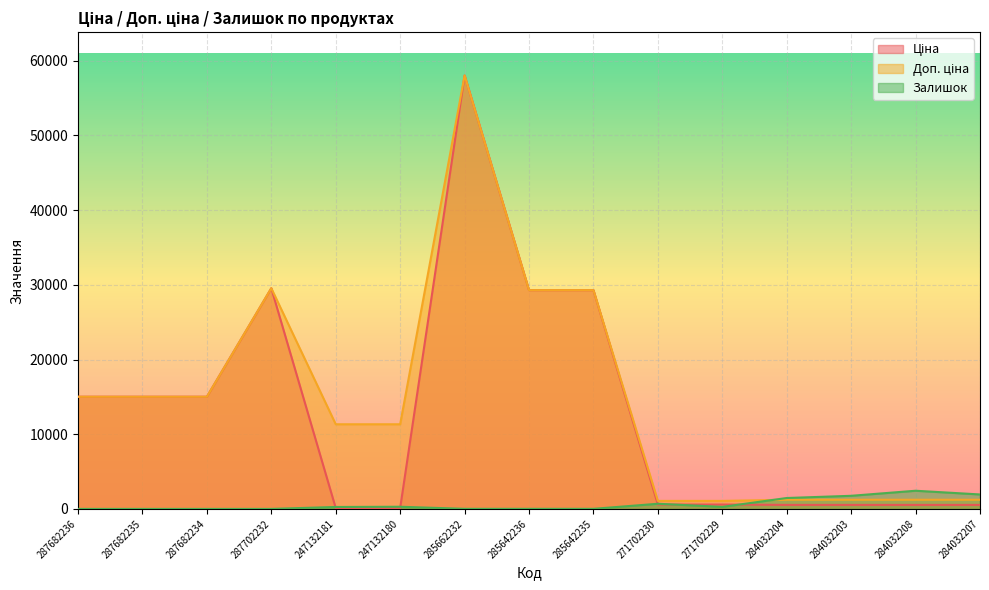

The Ціна series shows 180.3 at 247132180. True or false?

False